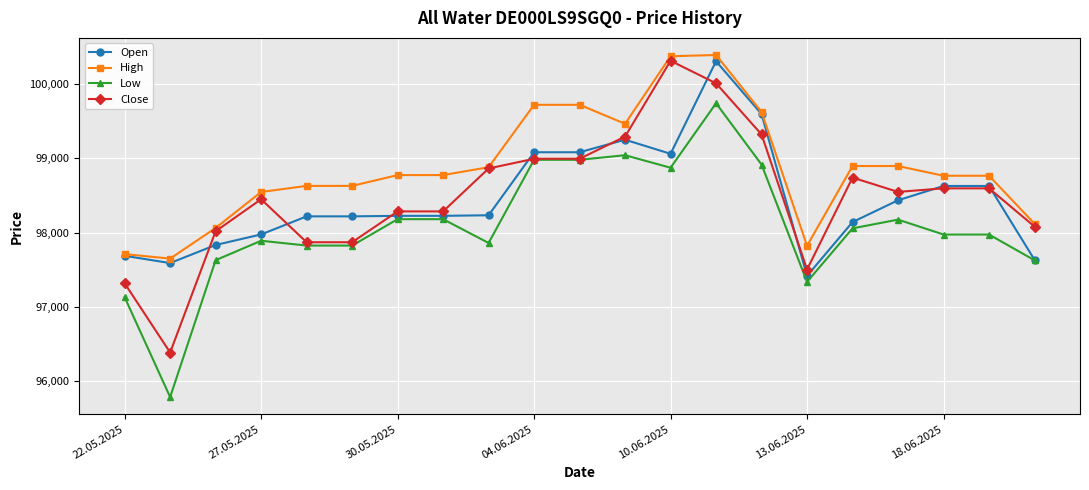

What are all the series names shown in the legend?

Open, High, Low, Close